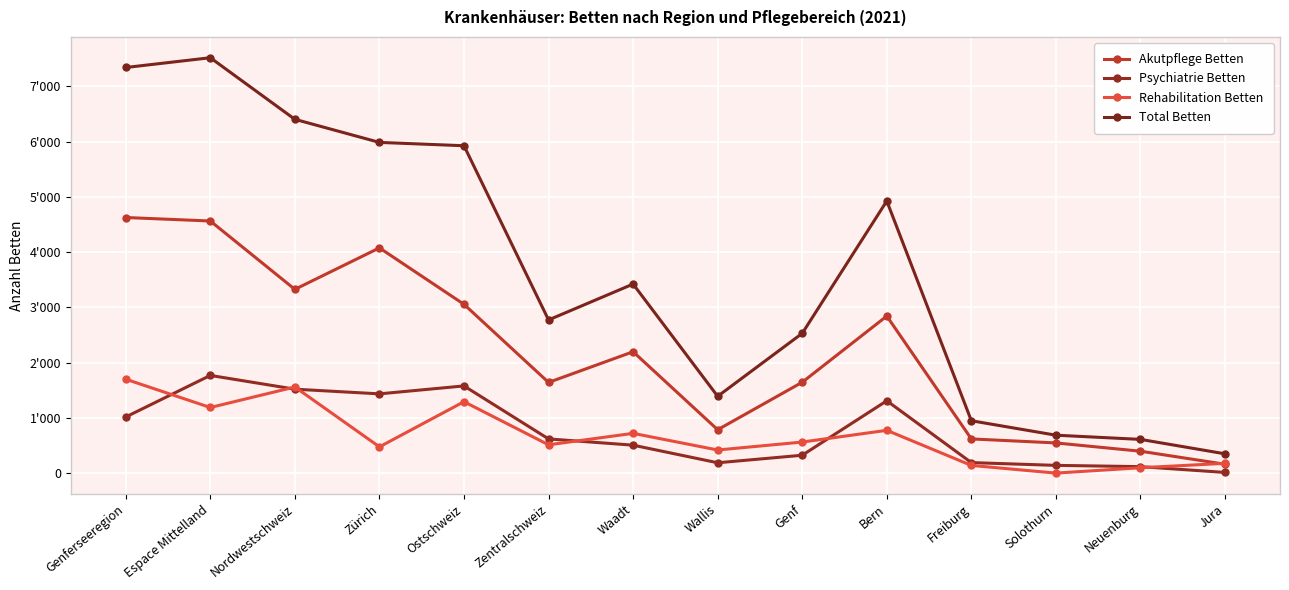

What is the label of the 12th point from the left?

Solothurn